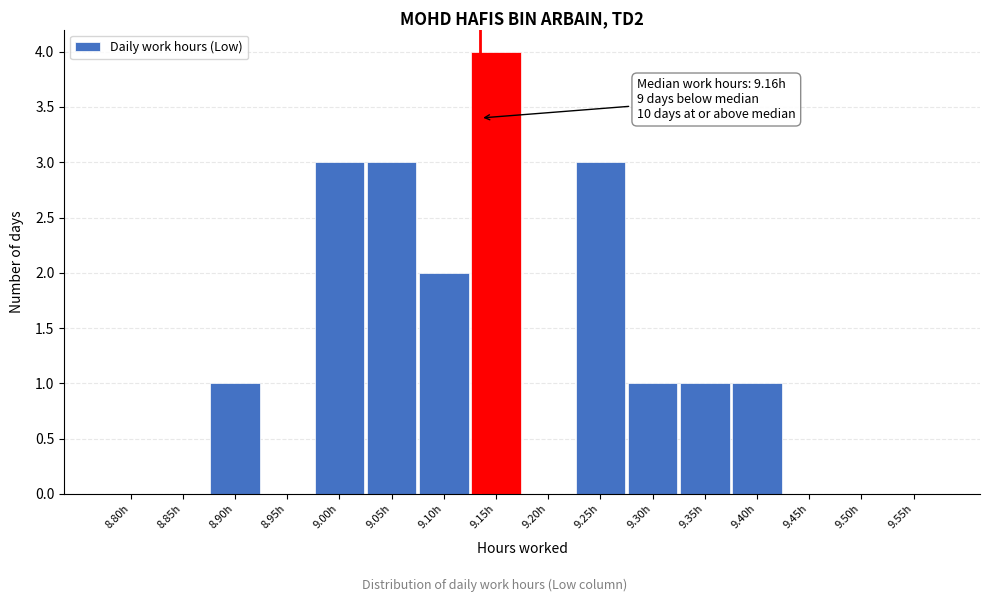

Reading right to left, transcribe all the data shown in this chart.

9.55h=0	9.50h=0	9.45h=0	9.40h=1	9.35h=1	9.30h=1	9.25h=3	9.20h=0	9.15h=4	9.10h=2	9.05h=3	9.00h=3	8.95h=0	8.90h=1	8.85h=0	8.80h=0